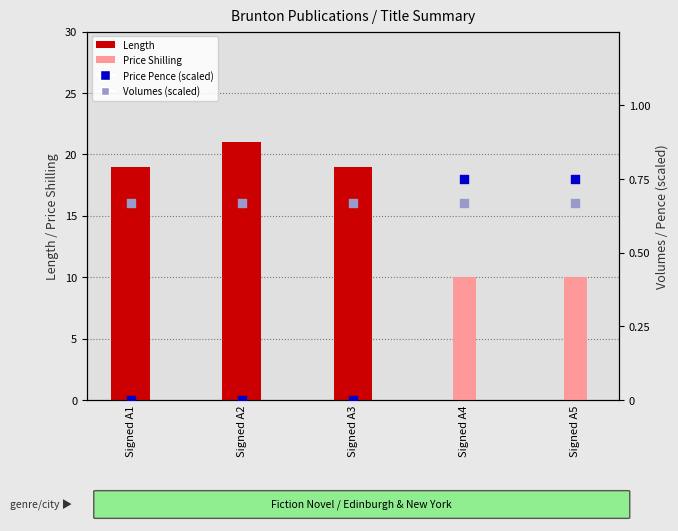

Which series reaches the maximum Y coordinate?

Length